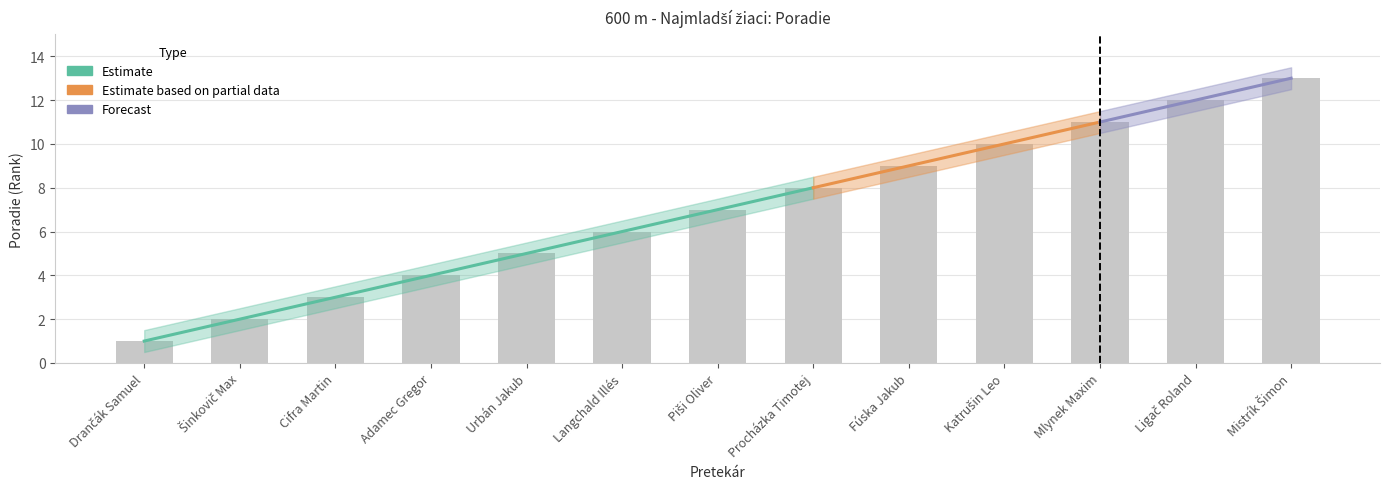

What is the label of the 1st bar from the left?

Drančák Samuel